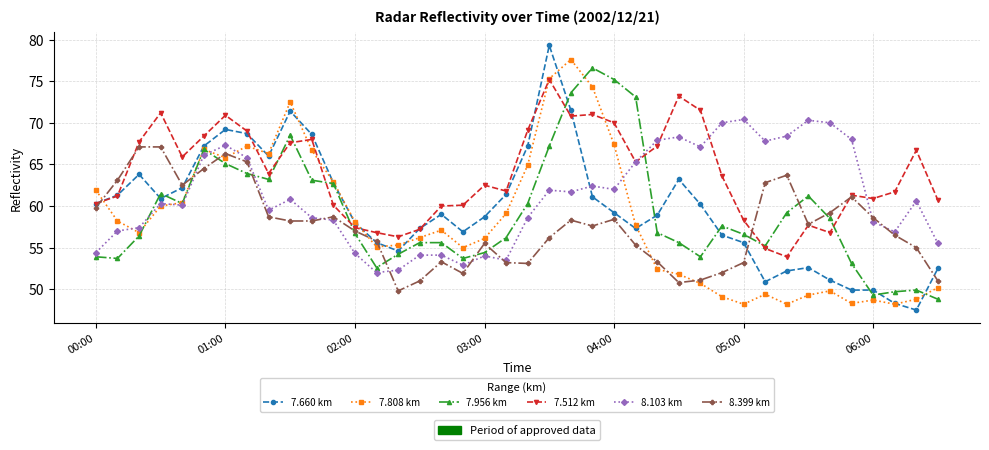

What is the maximum value shown in the chart?

79.3